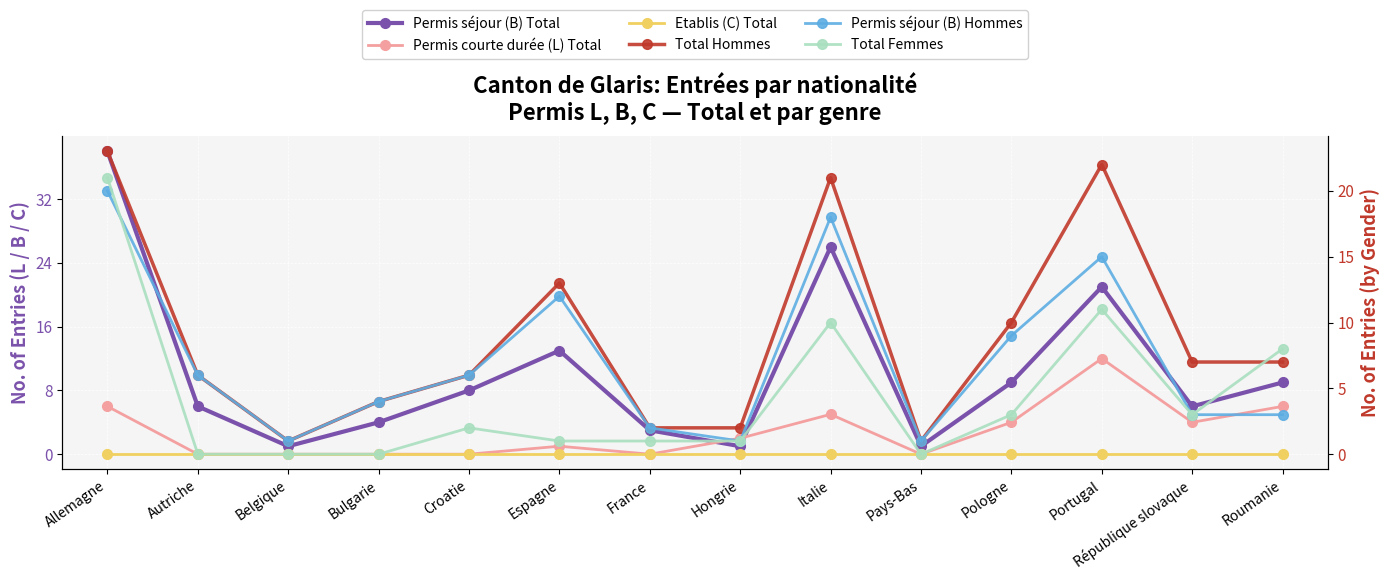

How many series are shown in this chart?

6